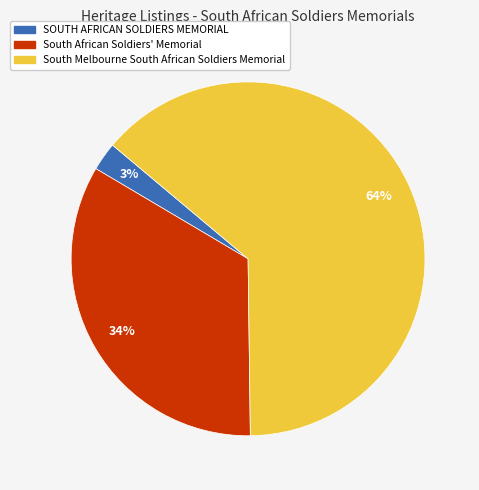

The South Melbourne South African Soldiers Memorial slice represents 64% of the pie. True or false?

True